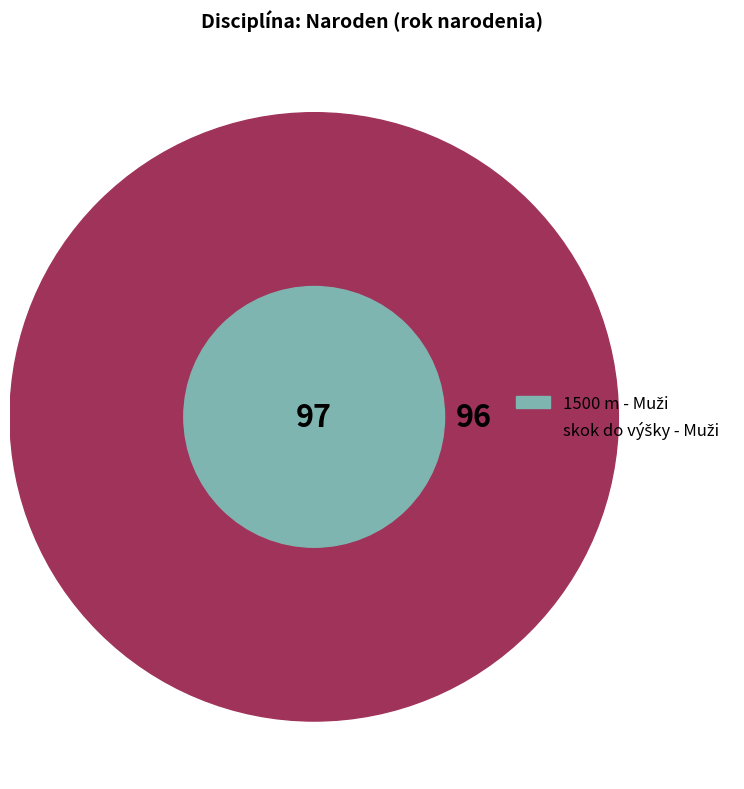

True or false: 1500 m - Muži accounts for 56% of the total.

False